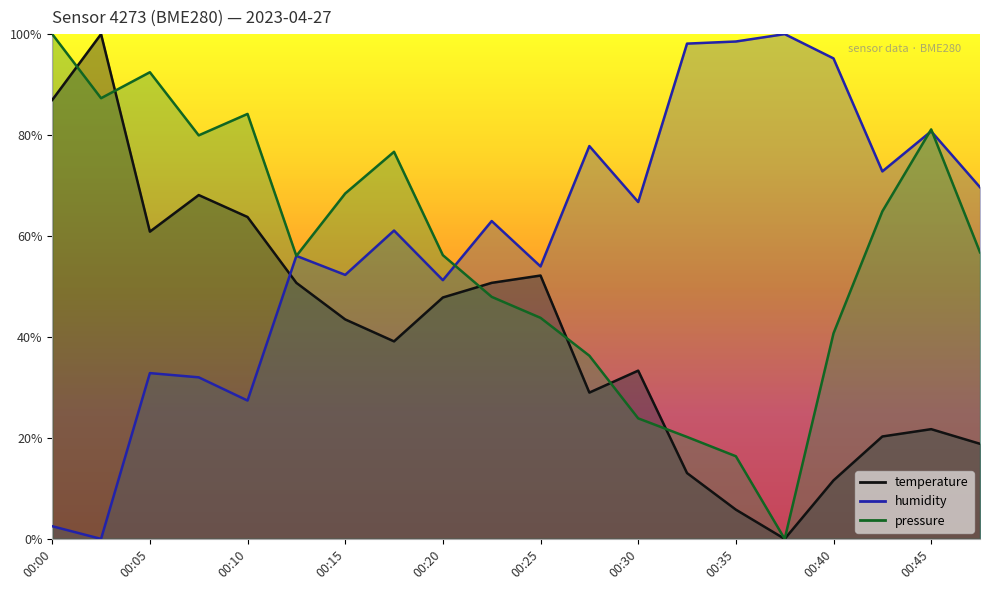

Which series has the widest spread of values?

temperature